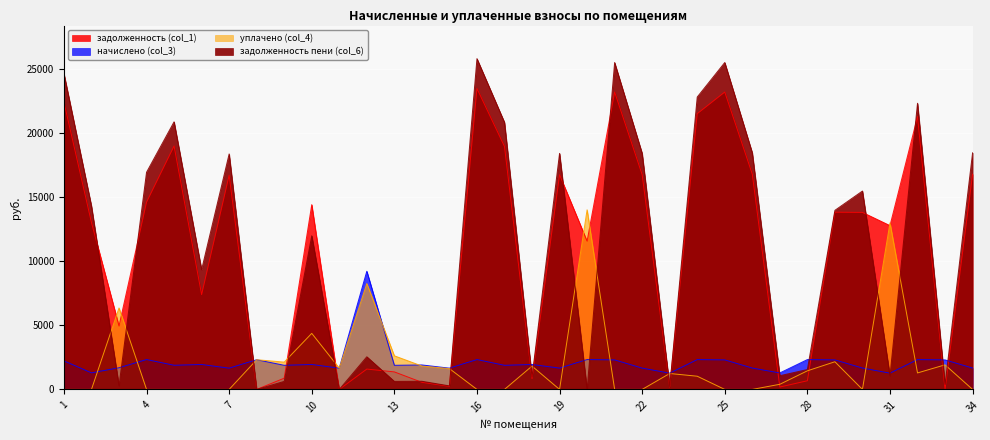

At which category is the sum across all series the highest?

16